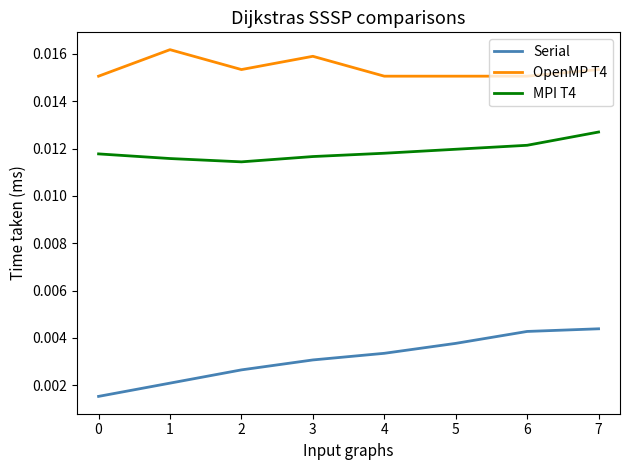

Which series has the widest spread of values?

Serial